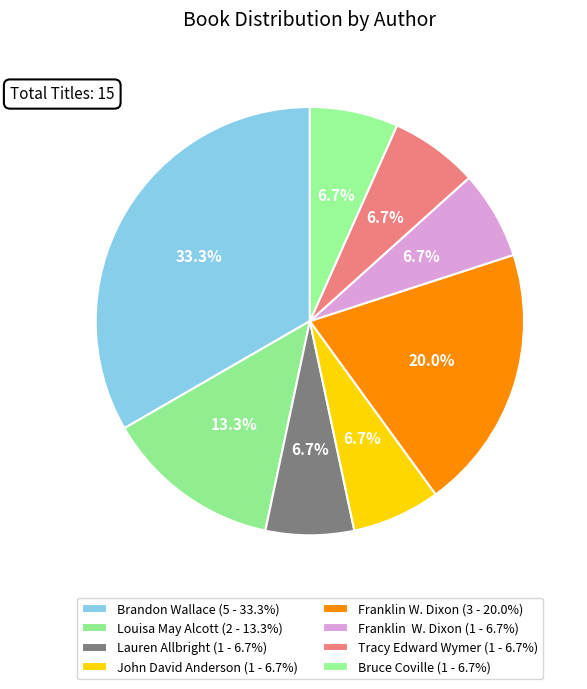

Count the number of slices in the pie.

8